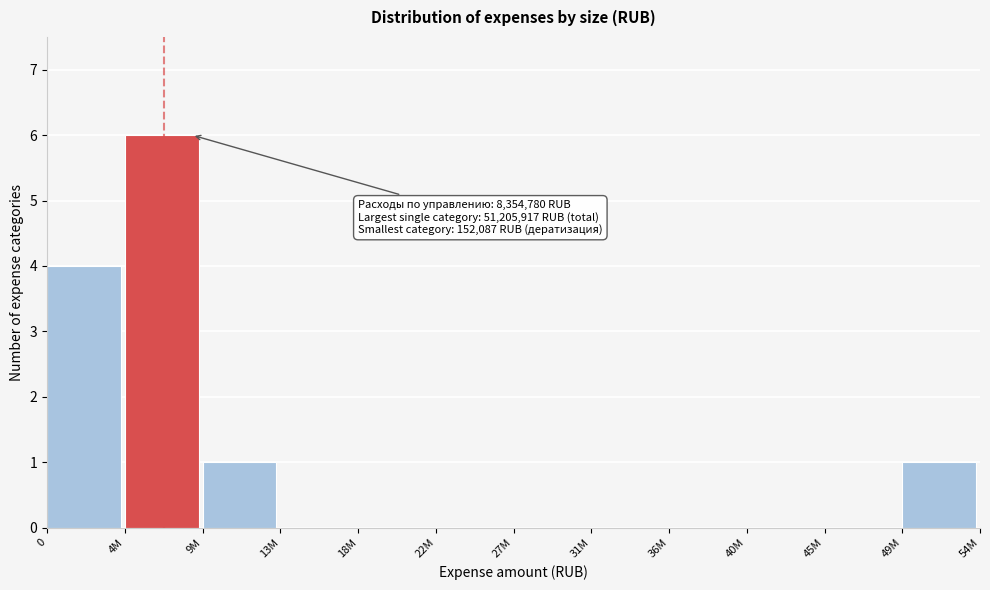

Reading left to right, transcribe all the data shown in this chart.

0=4	4M=6	9M=1	13M=0	18M=0	22M=0	27M=0	31M=0	36M=0	40M=0	45M=0	49M=1